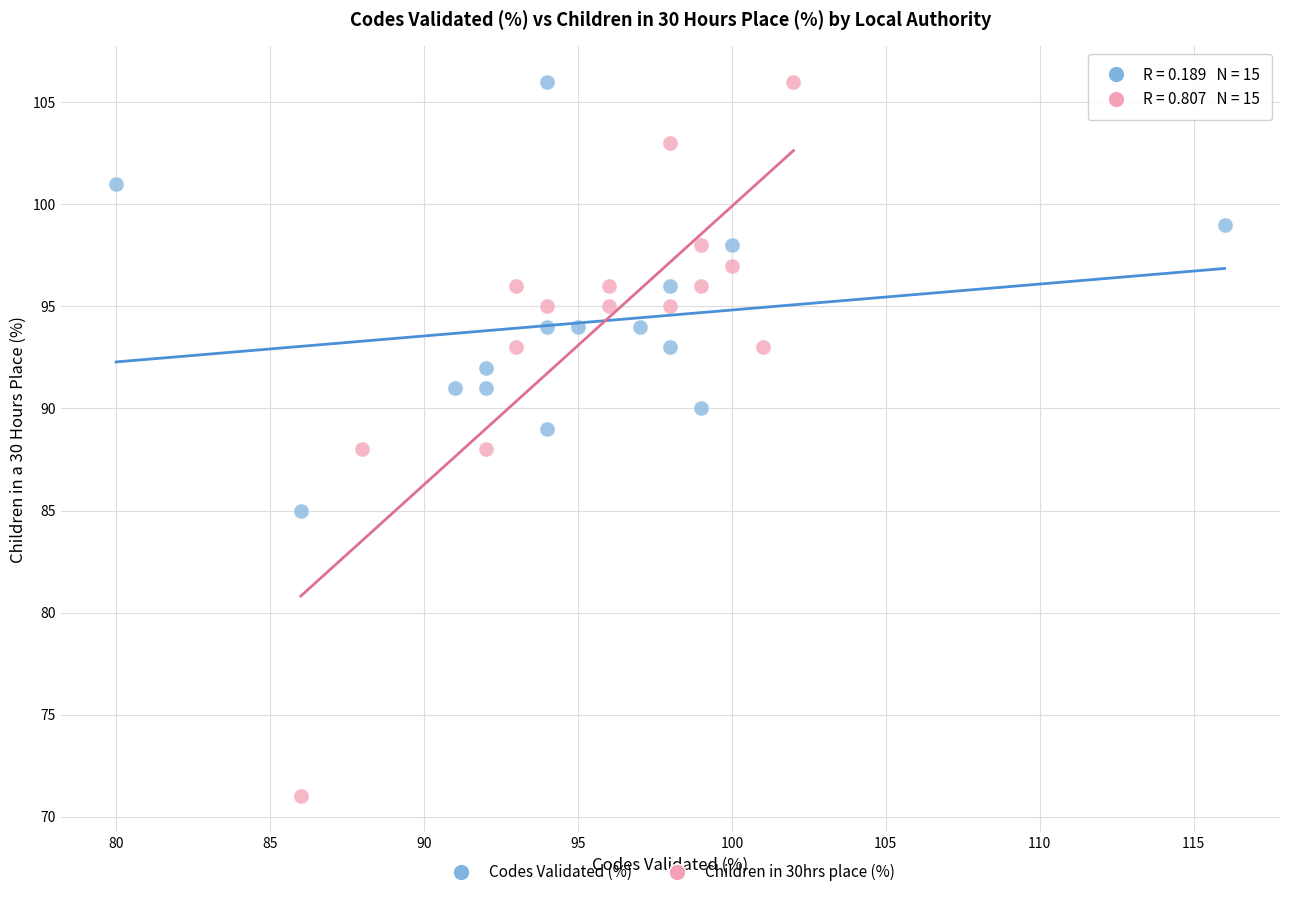

Which series has the widest spread of Y values?

Children in 30hrs place (%)